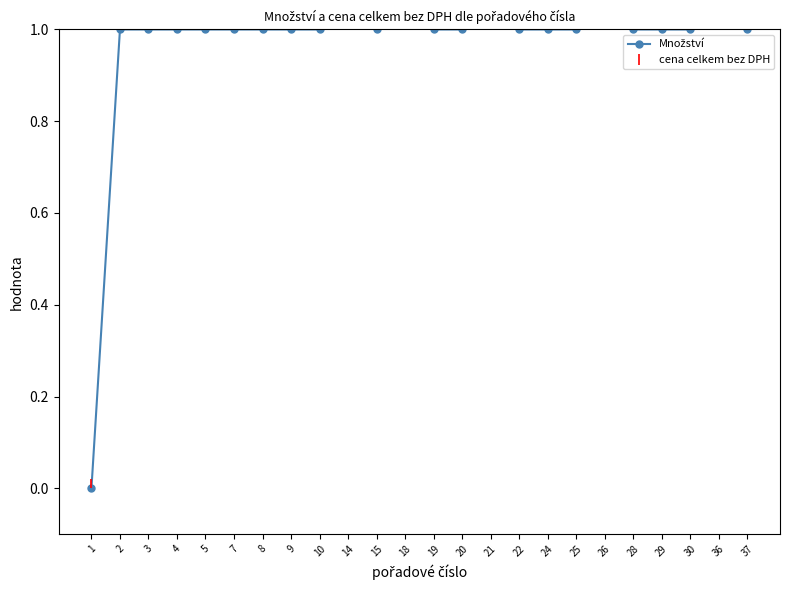

Rank the categories by value from highest to lowest.

36, 21, 26, 14, 18, 2, 3, 4, 5, 7, 8, 9, 10, 15, 19, 20, 22, 24, 25, 28, 29, 30, 37, 1